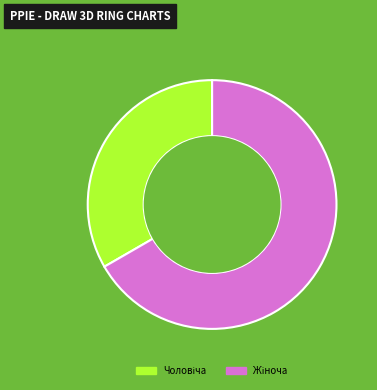

Does any single category account for the majority?

Yes